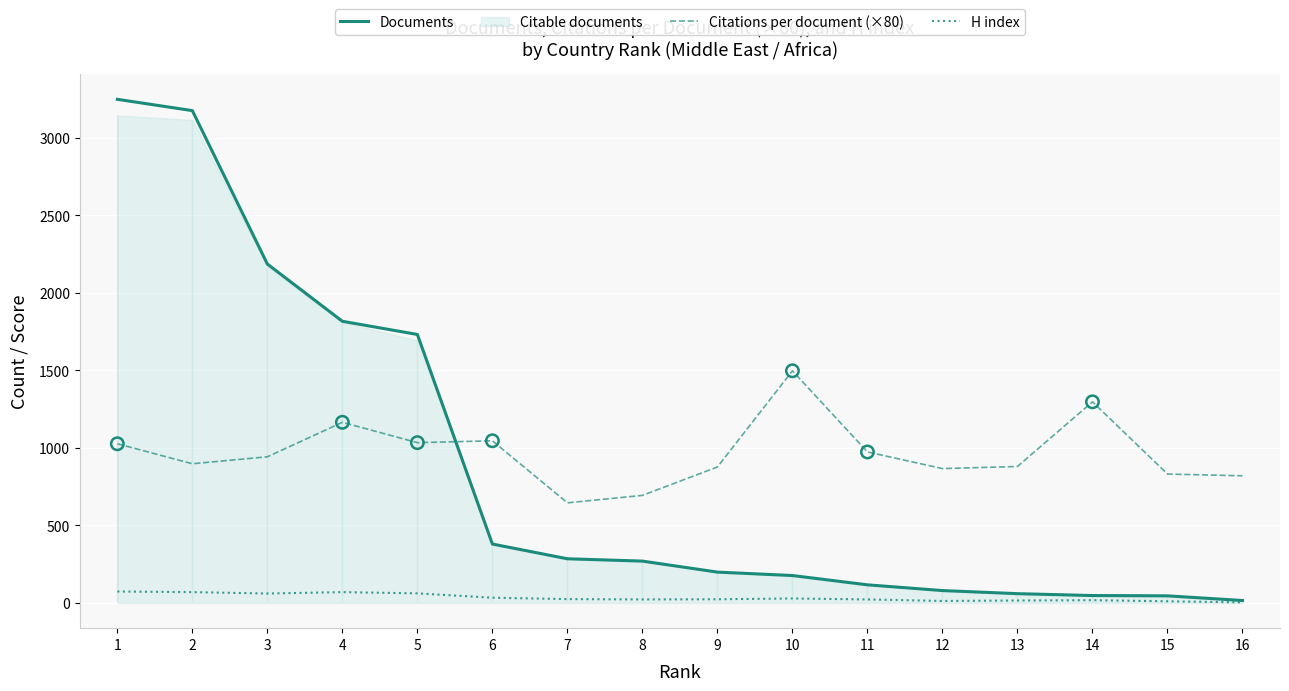

At how many categories does at least one series exceed 1269?

7